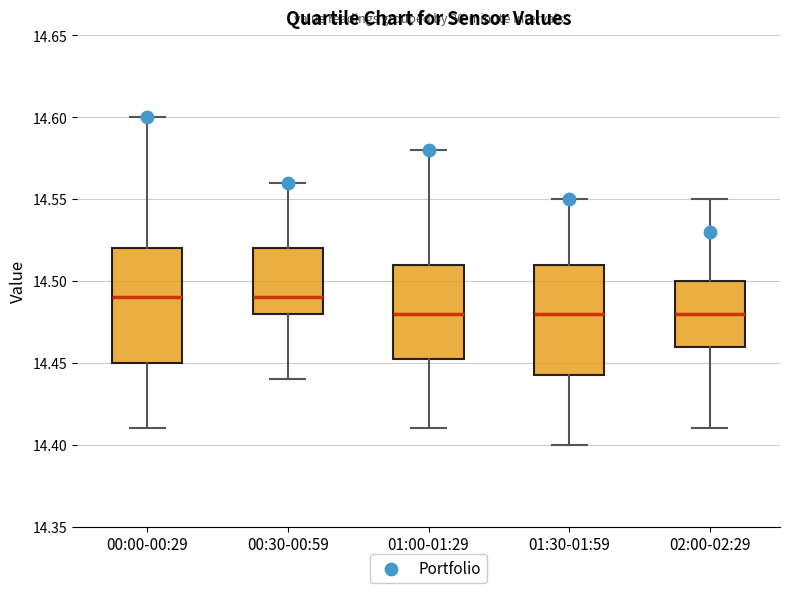

Reading left to right, transcribe this box plot: for each box, give where its median line is, the range the box spans, and where its two whiskers end, as read against the y-axis. The values are not printed on the chart, so give them approximately, as read against the axis.

00:00-00:29: median 14.490, box 14.450 to 14.520, whiskers 14.410 to 14.600
00:30-00:59: median 14.490, box 14.480 to 14.520, whiskers 14.440 to 14.560
01:00-01:29: median 14.480, box 14.455 to 14.510, whiskers 14.410 to 14.580
01:30-01:59: median 14.480, box 14.445 to 14.510, whiskers 14.400 to 14.550
02:00-02:29: median 14.480, box 14.460 to 14.500, whiskers 14.410 to 14.550